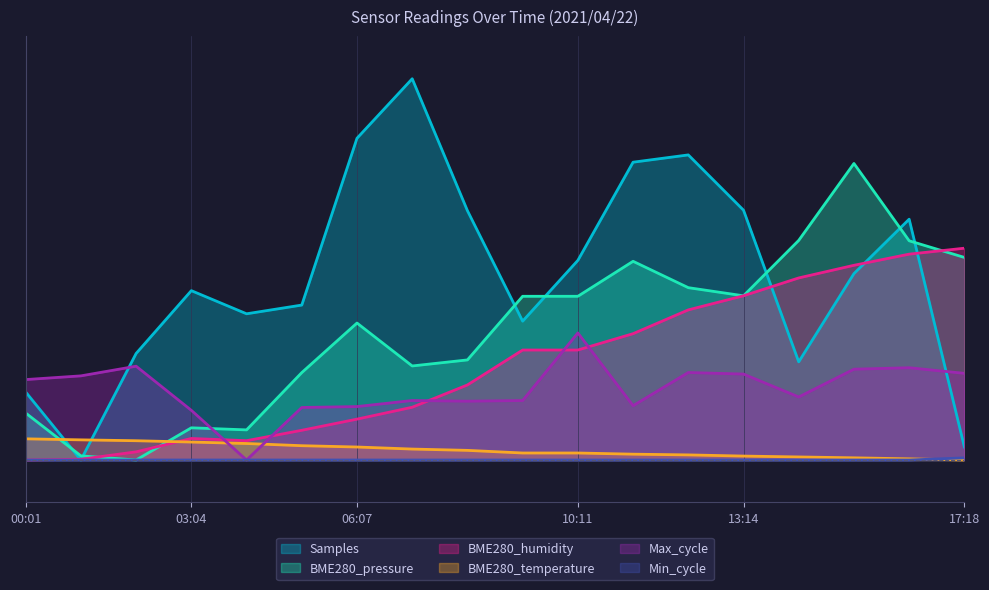

Reading left to right, list all the values displayed in this chart.

Samples: 1.6	0.0	2.5	4.0	3.5	3.7	7.6	9.0	5.9	3.3	4.7	7.0	7.2	5.9	2.3	4.4	5.7	0.3
BME280_pressure: 1.1	0.1	0.0	0.8	0.7	2.1	3.2	2.2	2.4	3.9	3.9	4.7	4.1	3.9	5.2	7.0	5.2	4.8
BME280_humidity: 0.0	0.0	0.2	0.5	0.5	0.7	1.0	1.2	1.8	2.6	2.6	3.0	3.5	3.9	4.3	4.6	4.9	5.0
BME280_temperature: 0.5	0.5	0.5	0.4	0.4	0.3	0.3	0.3	0.2	0.2	0.2	0.1	0.1	0.1	0.1	0.1	0.0	0.0
Max_cycle: 1.9	2.0	2.2	1.2	0.0	1.2	1.3	1.4	1.4	1.4	3.0	1.3	2.1	2.0	1.5	2.1	2.2	2.0
Min_cycle: 0.0	0.0	0.0	0.0	0.0	0.0	0.0	0.0	0.0	0.0	0.0	0.0	0.0	0.0	0.0	0.0	0.0	0.1